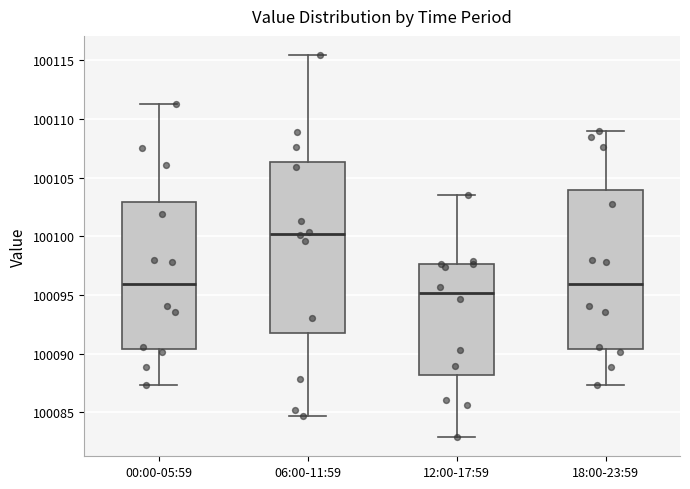

Where is the upper edge of the box for 12:00-17:59 on the y-axis? The values are not printed on the chart, so give them approximately, as read against the axis.

100097.5